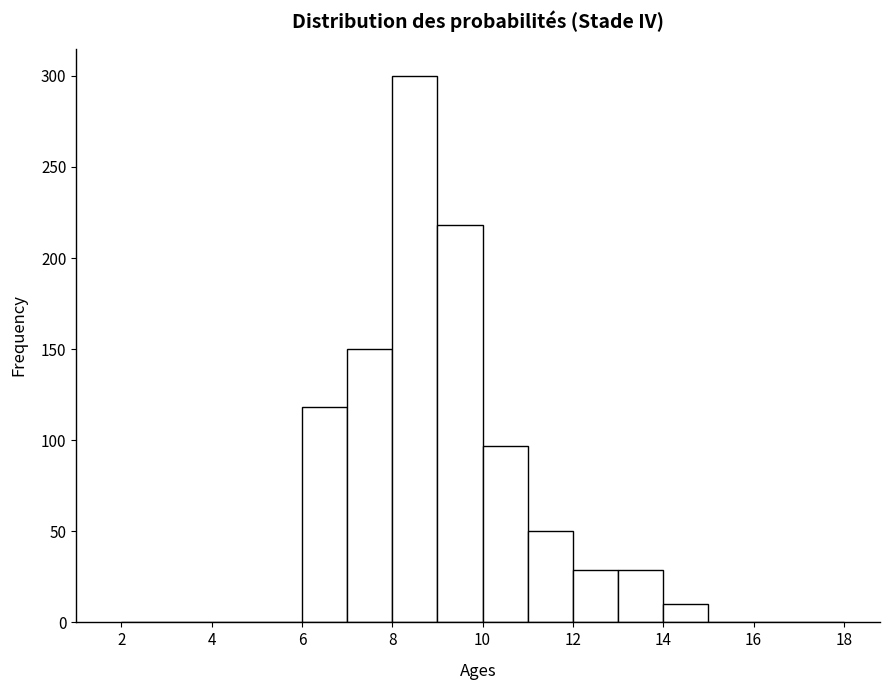

Over which range of the x-axis is the bar tallest?

8 to 9